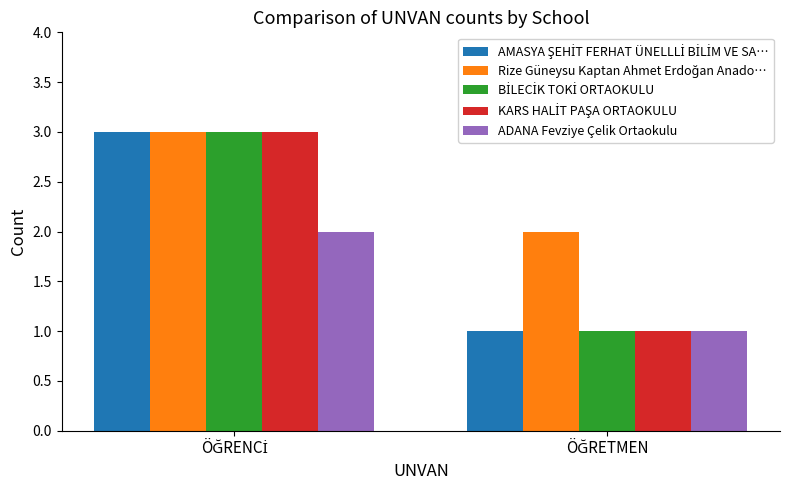

What is the greatest value displayed?

3